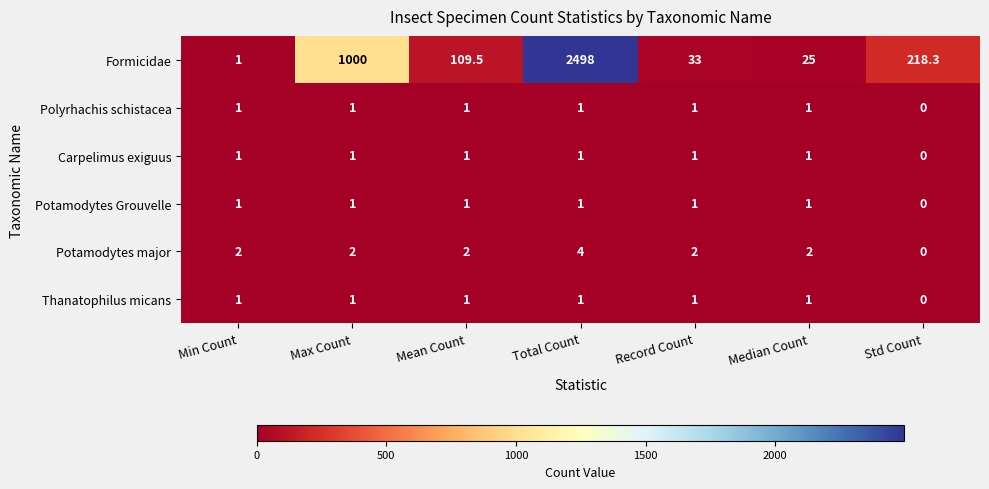

What is the total value across all series at Min Count?

7.0